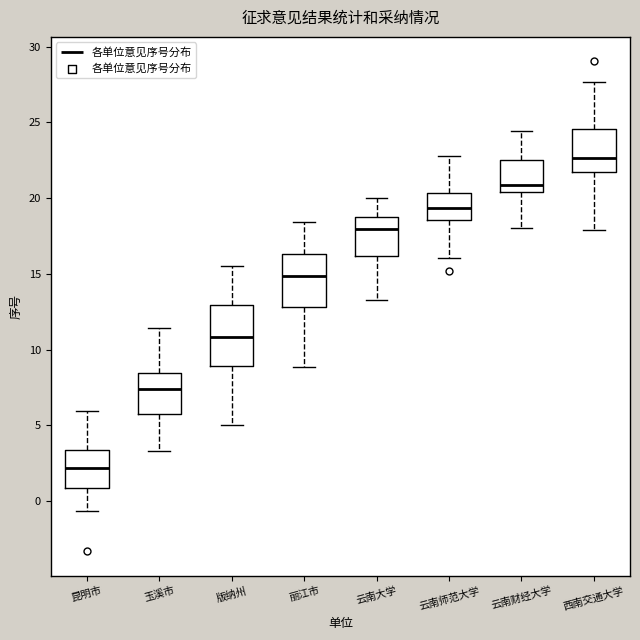

Where does the upper whisker of the box for 西南交通大学 end on the y-axis? The values are not printed on the chart, so give them approximately, as read against the axis.

27.5